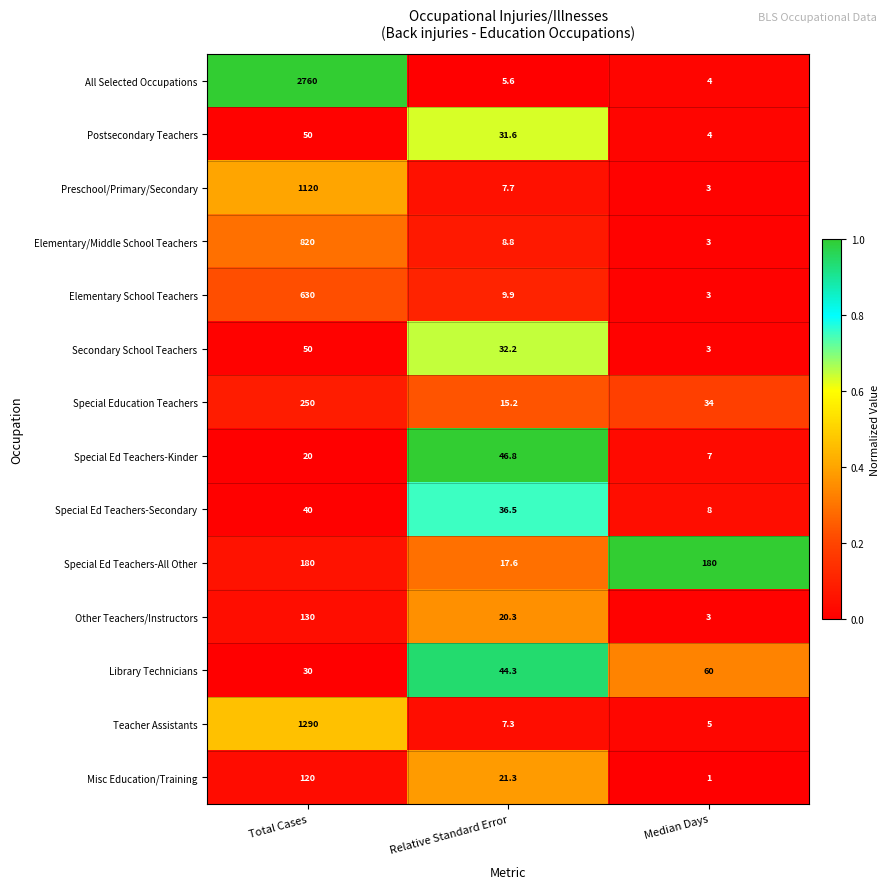

At Relative Standard Error, list the series in order from smallest to largest.

All Selected Occupations, Teacher Assistants, Preschool/Primary/Secondary, Elementary/Middle School Teachers, Elementary School Teachers, Special Education Teachers, Special Ed Teachers-All Other, Other Teachers/Instructors, Misc Education/Training, Postsecondary Teachers, Secondary School Teachers, Special Ed Teachers-Secondary, Library Technicians, Special Ed Teachers-Kinder